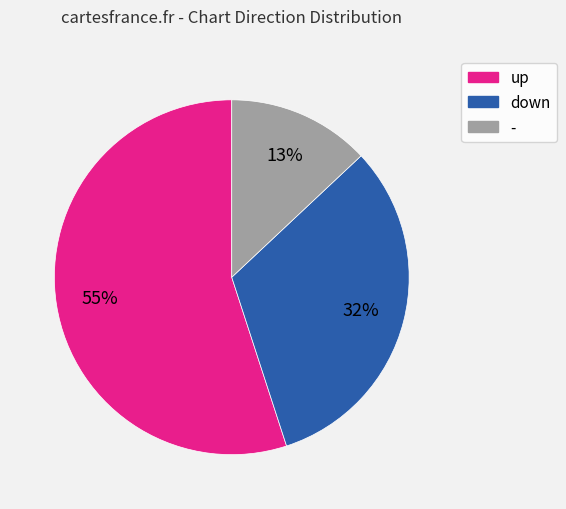

Is there a majority slice in this chart?

Yes